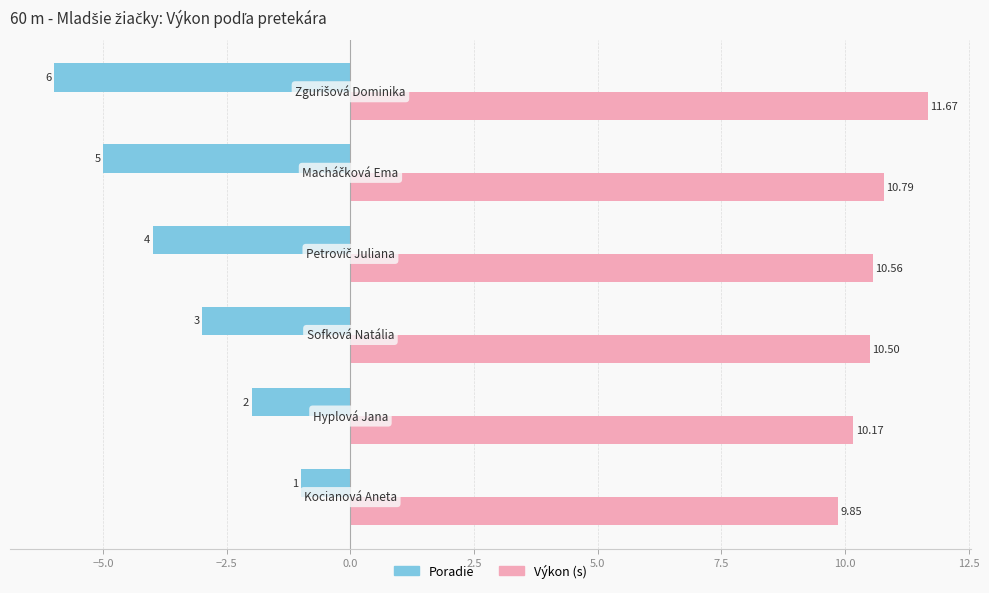

What are all the series names shown in the legend?

Poradie, Výkon (s)